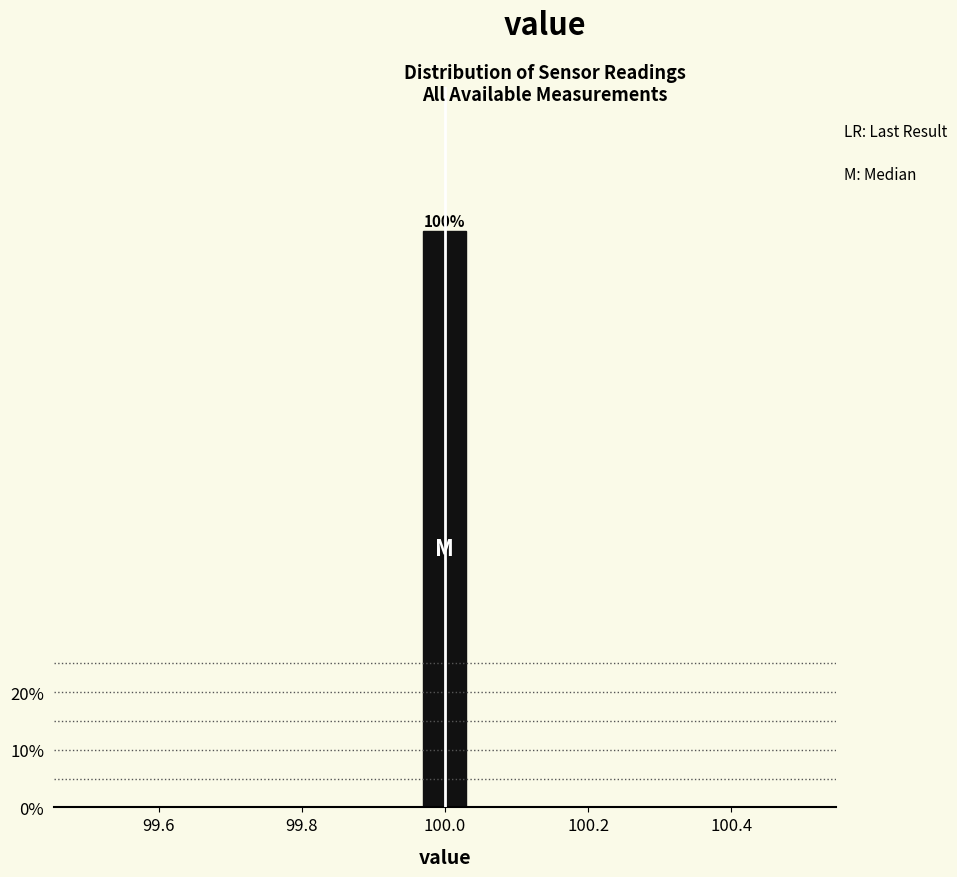

Around what value on the x-axis is the tallest bar? Give the approximate position of its centre, as read against the axis.

100.00